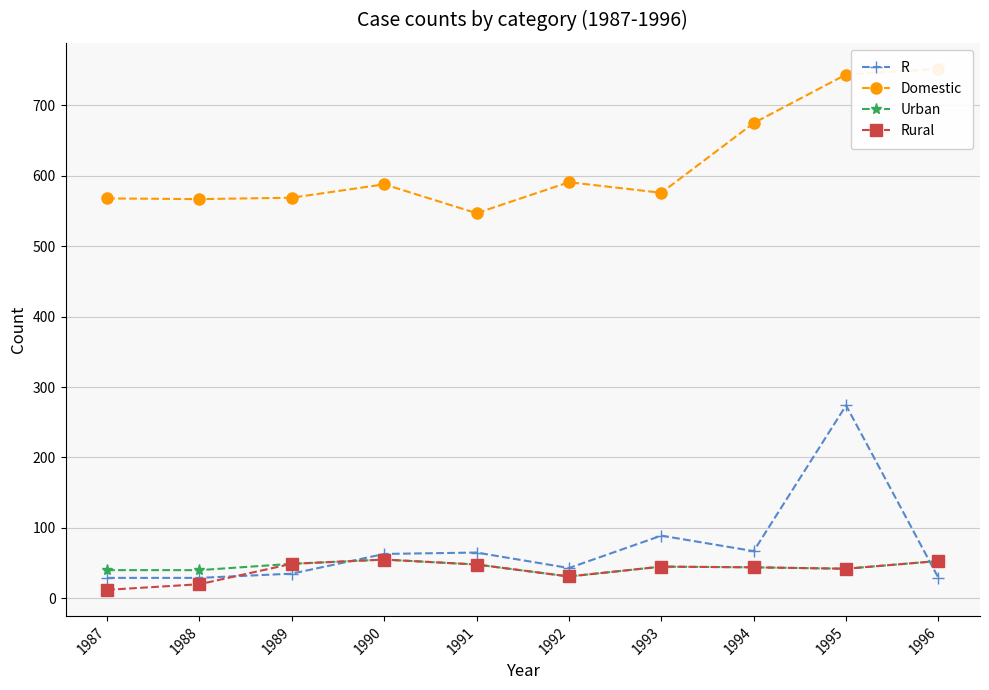

Reading right to left, what are all the values shown in this chart?

R: 1996=29	1995=274	1994=67	1993=89	1992=43	1991=65	1990=63	1989=35	1988=29	1987=29
Domestic: 1996=752	1995=744	1994=675	1993=576	1992=591	1991=547	1990=588	1989=569	1988=567	1987=568
Urban: 1996=53	1995=42	1994=44	1993=45	1992=31	1991=48	1990=55	1989=49	1988=40	1987=40
Rural: 1996=53	1995=42	1994=44	1993=45	1992=31	1991=48	1990=55	1989=49	1988=20	1987=12